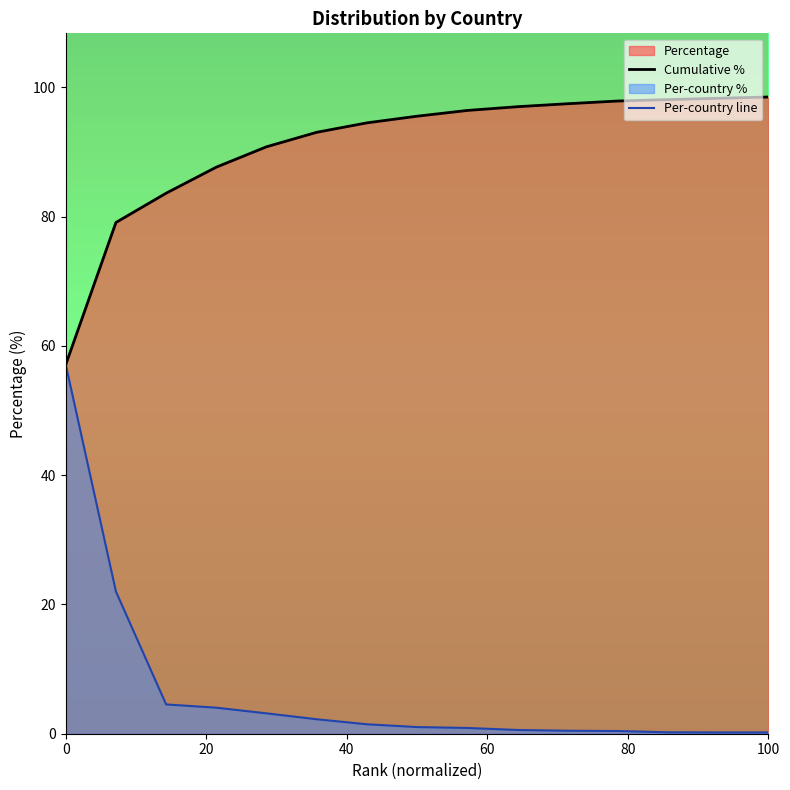

How many data points does each series have?

15